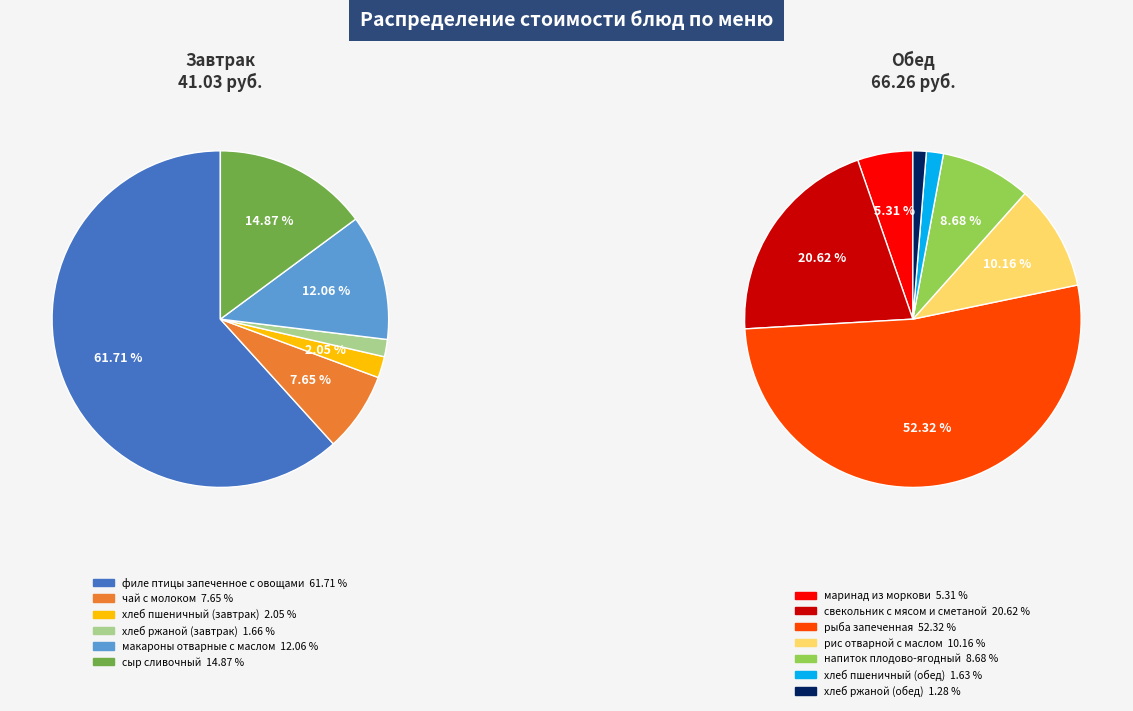

Which category has the smallest portion of the pie?

хлеб ржаной (завтрак)